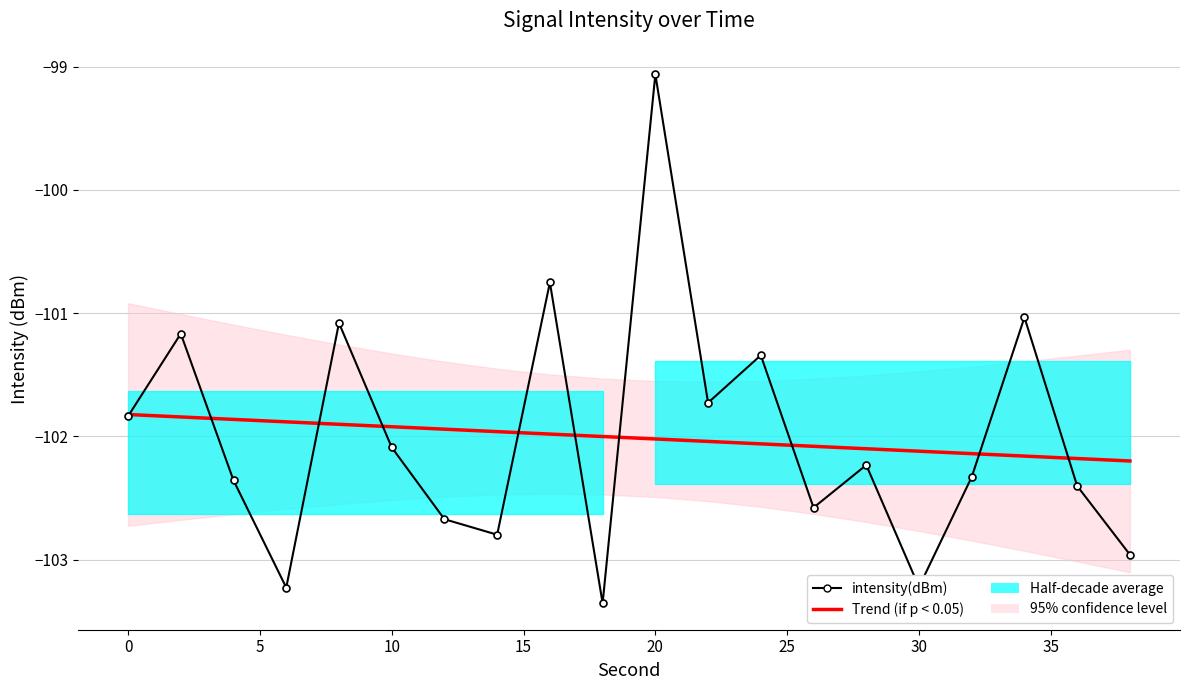

What is the highest value of the Trend (if p < 0.05) series?

-101.8